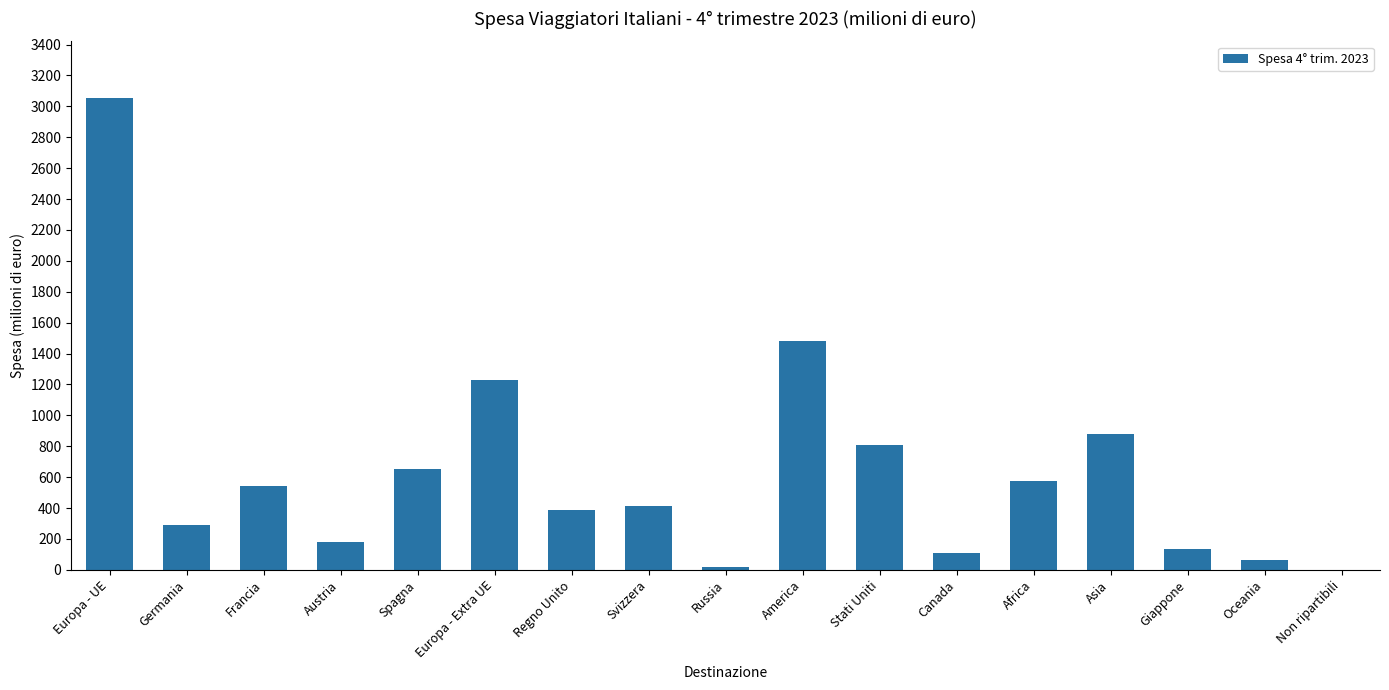

What is the sum of all values?

10836.2